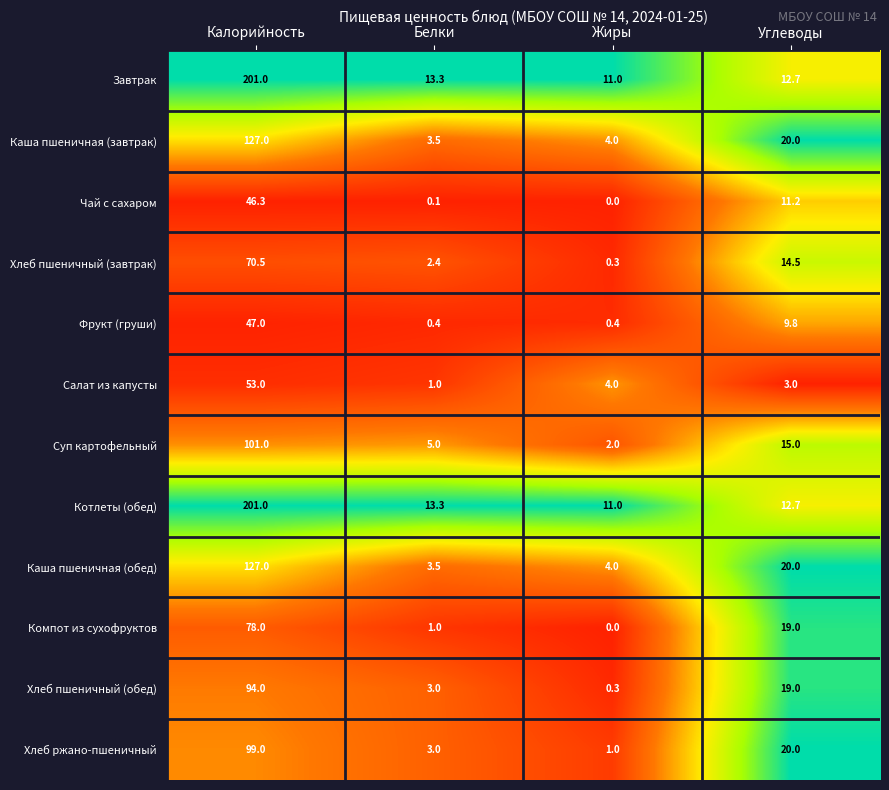

What is the sum of all Каша пшеничная (обед) values?

154.5